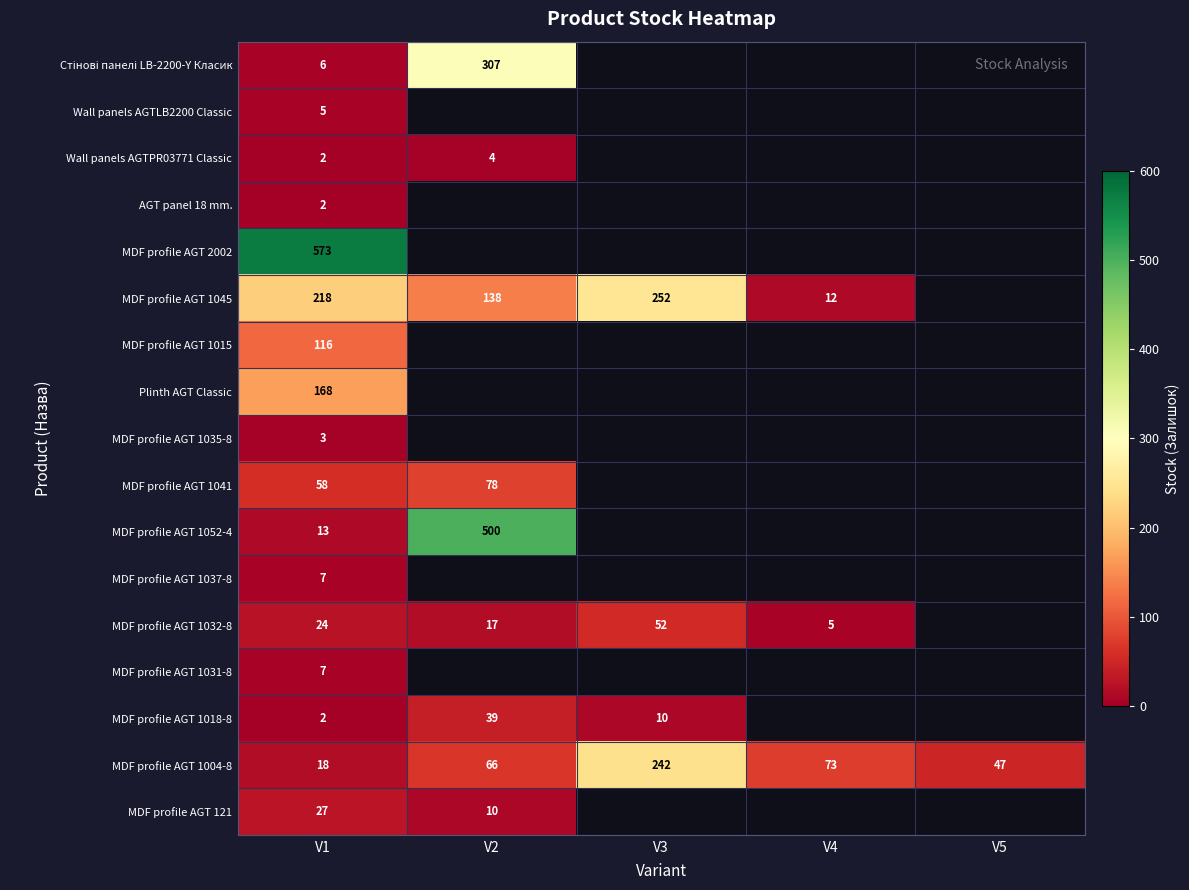

True or false: MDF profile AGT 1018-8 has a value of 55 at V2.

False